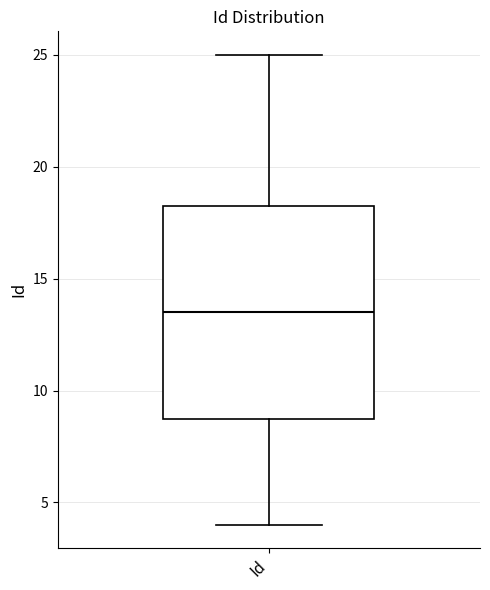

Transcribe this box plot: give where the median line is, the range the box spans, and where the two whiskers end, as read against the y-axis. The values are not printed on the chart, so give them approximately, as read against the axis.

median 13.5, box 9.0 to 18.5, whiskers 4.0 to 25.0